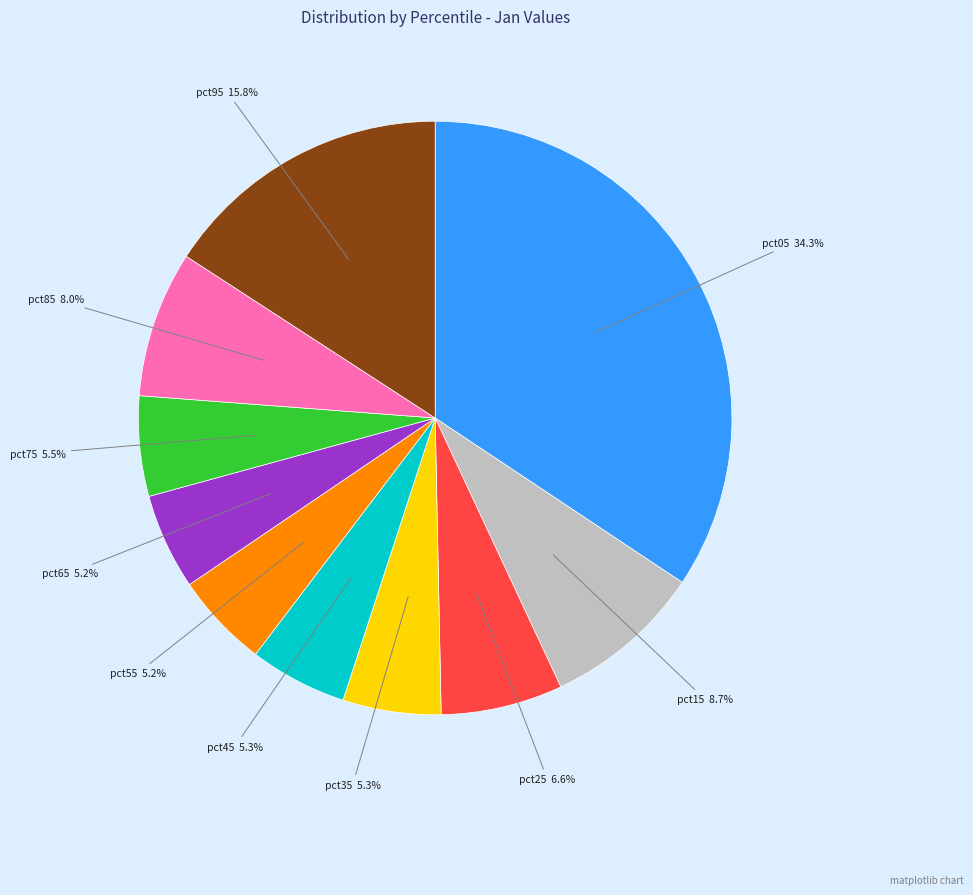

Is there a majority slice in this chart?

No